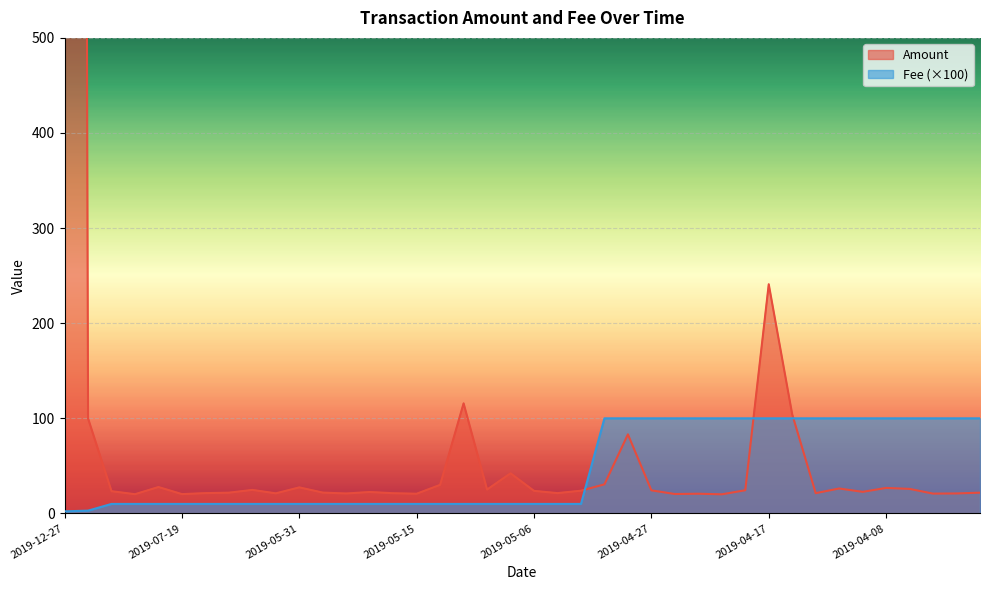

How many data points in Amount are less than 23?

19